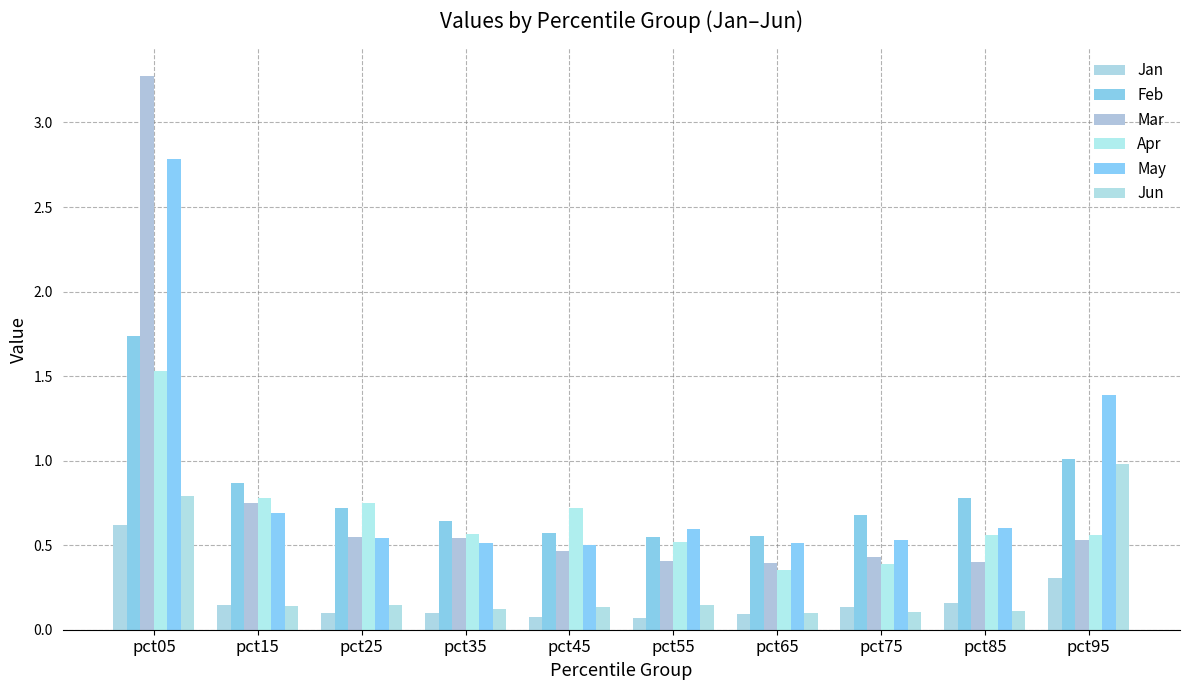

What is the approximate value of Mar at pct15?

0.7